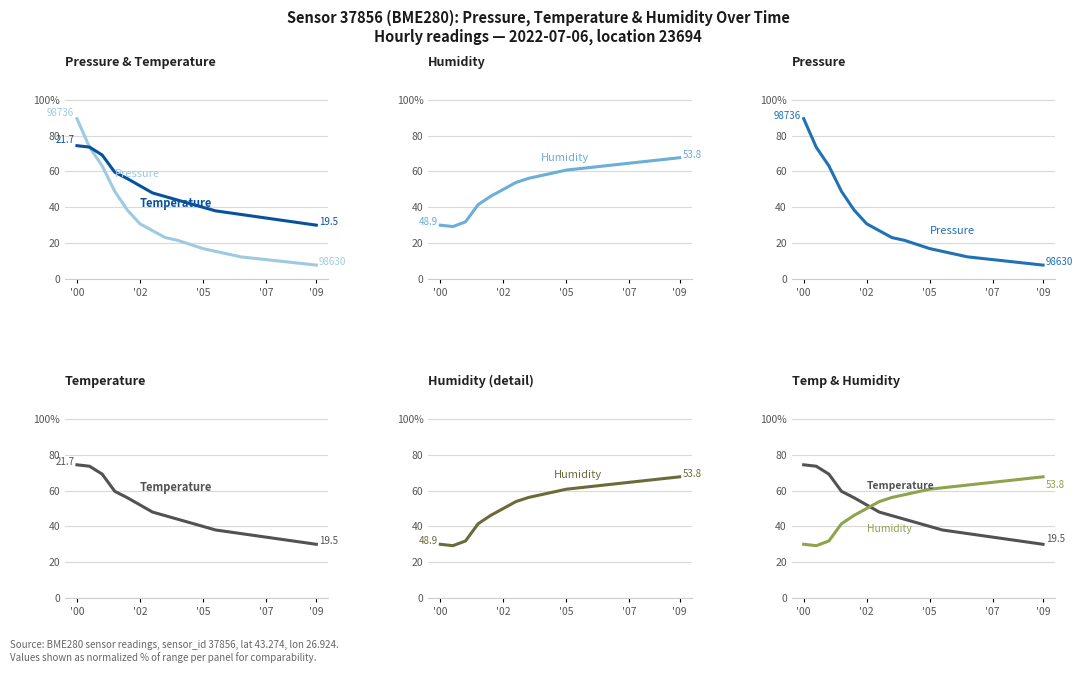

What is the minimum value for humidity?

29.2